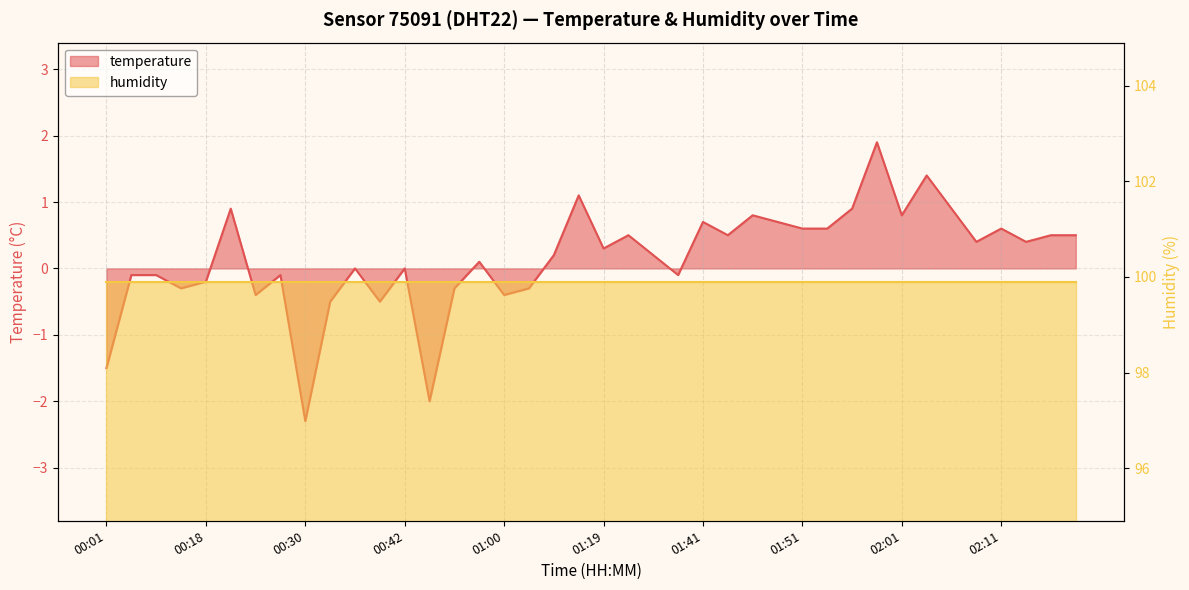

Rank the categories by value from lowest to highest.

00:30, 00:45, 00:01, 00:35, 00:40, 00:23, 01:00, 00:16, 00:55, 01:04, 00:18, 00:06, 00:08, 00:28, 01:34, 00:38, 00:42, 00:57, 01:07, 01:29, 01:19, 02:08, 02:13, 01:24, 01:43, 02:18, 02:23, 01:51, 01:53, 02:11, 01:41, 01:48, 01:46, 02:01, 00:20, 01:56, 02:06, 01:14, 02:03, 01:58